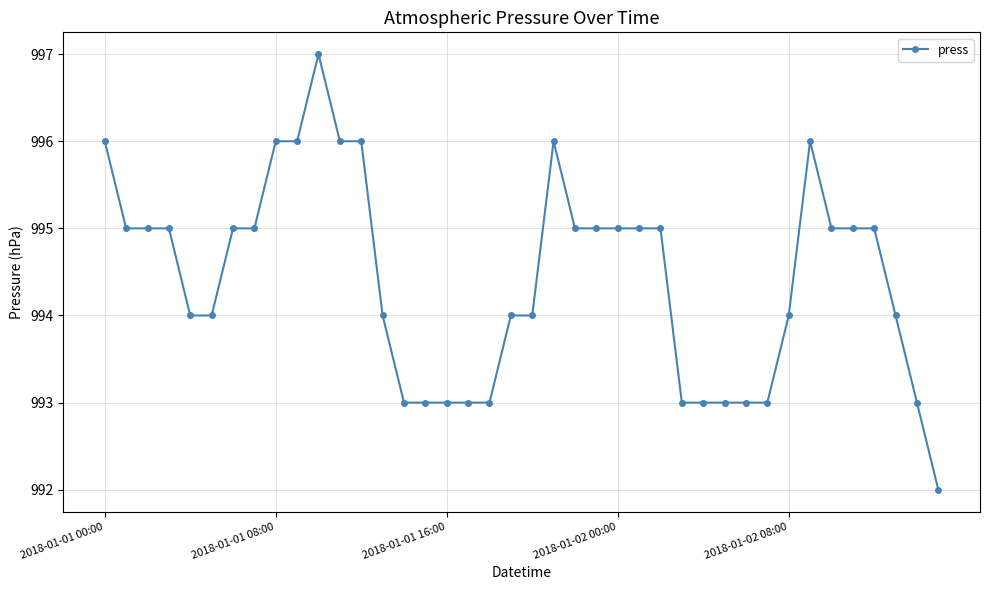

What is the maximum value shown in the chart?

997